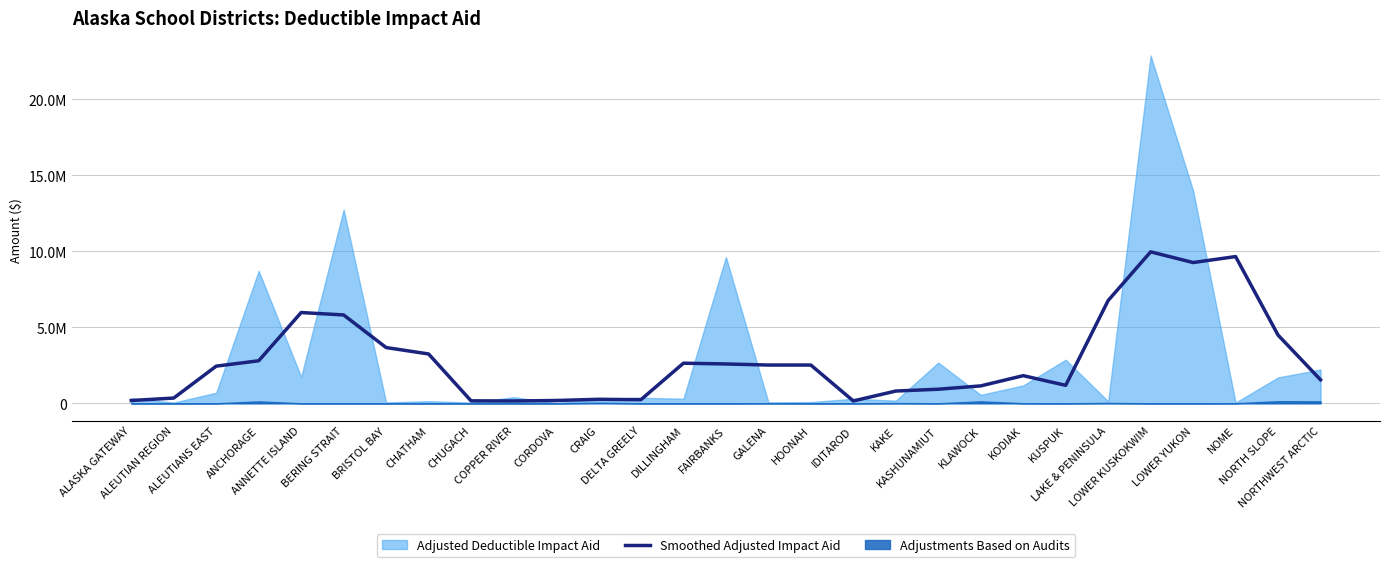

At which category does the chart reach its peak across all series?

LOWER KUSKOKWIM